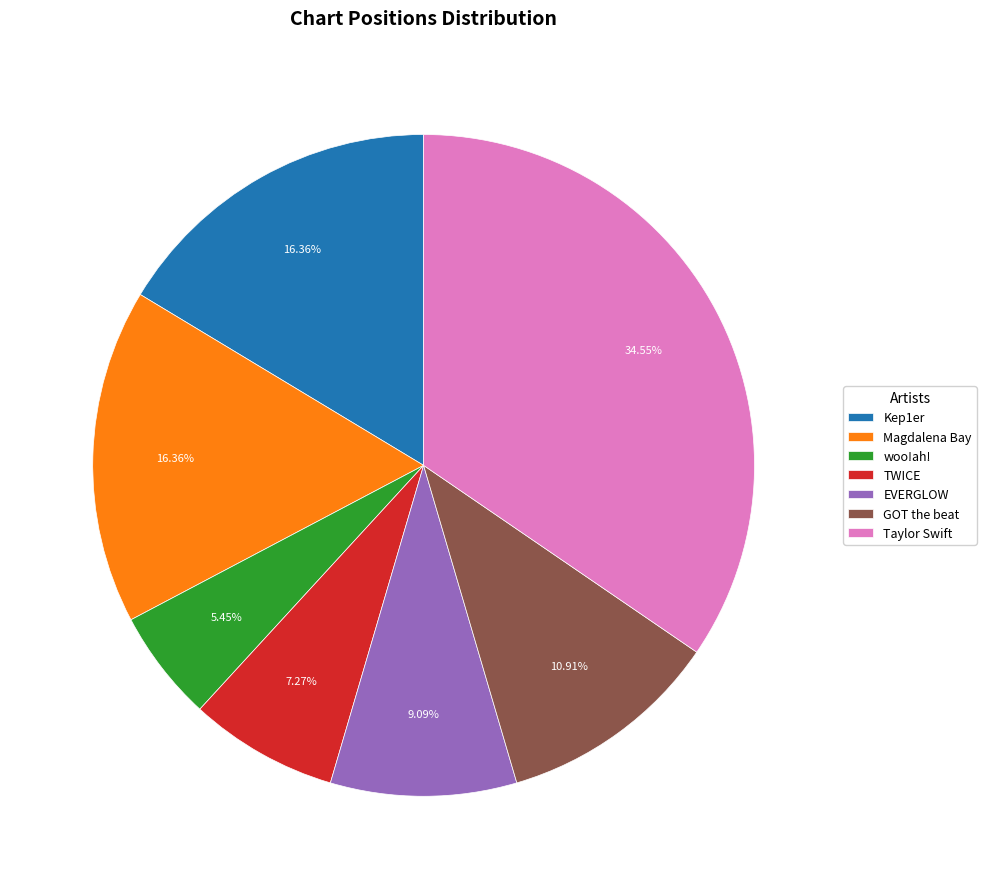

Is the sum of TWICE and Kep1er greater than half?

No